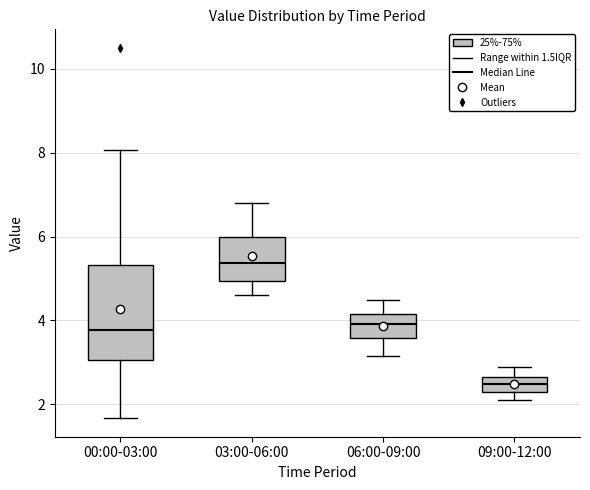

Reading left to right, read every box against the y-axis: the position of its median line, the range the box covers, and the ends of its whiskers. The values are not printed on the chart, so give them approximately, as read against the axis.

00:00-03:00: median 3.8, box 3.0 to 5.4, whiskers 1.6 to 8.0
03:00-06:00: median 5.4, box 5.0 to 6.0, whiskers 4.6 to 6.8
06:00-09:00: median 4.0, box 3.6 to 4.2, whiskers 3.2 to 4.6
09:00-12:00: median 2.4 (inside the box), box 2.4 to 2.6, whiskers 2.2 to 3.0